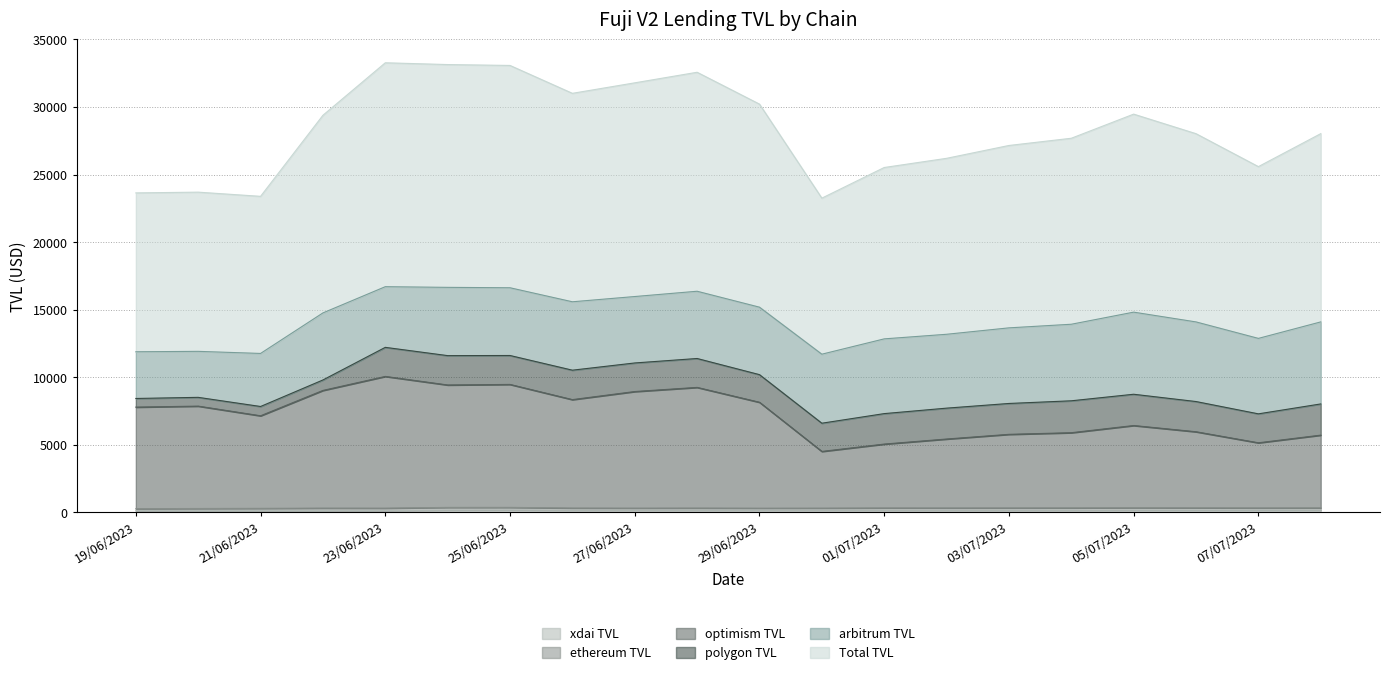

Does the chart display data point markers on the line(s)?

No